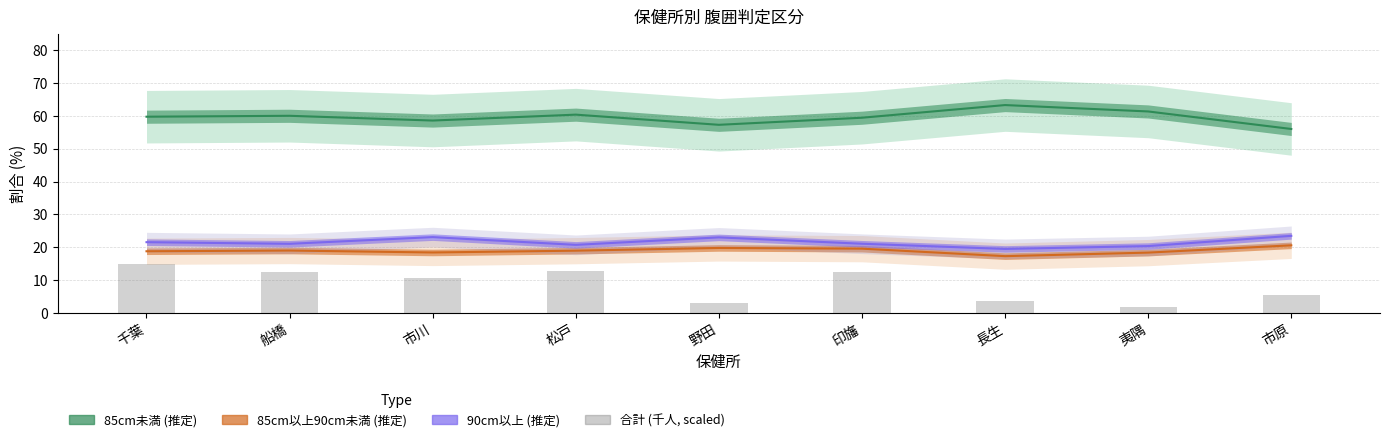

What is the label of the 9th bar from the right?

千葉